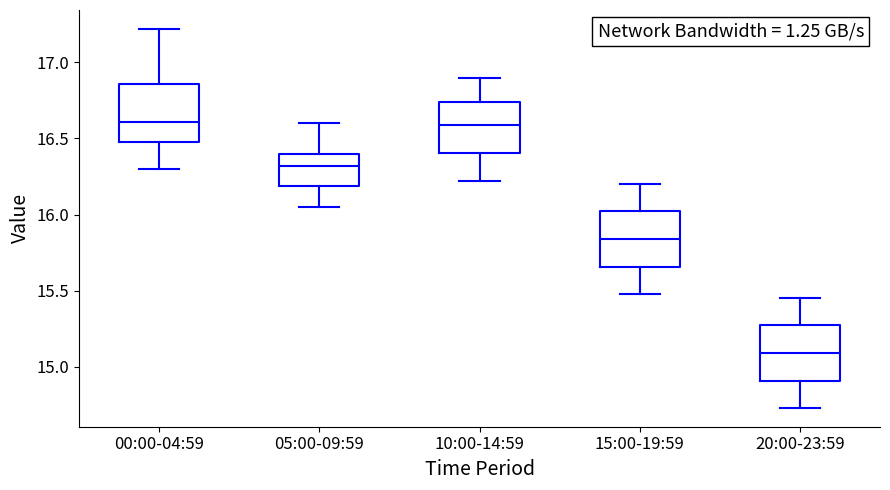

Where does the upper whisker of the box for 20:00-23:59 end on the y-axis? The values are not printed on the chart, so give them approximately, as read against the axis.

15.45